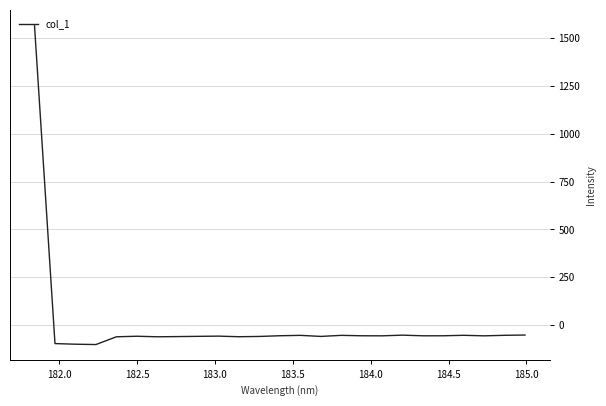

What is the minimum value shown in the chart?

-100.7